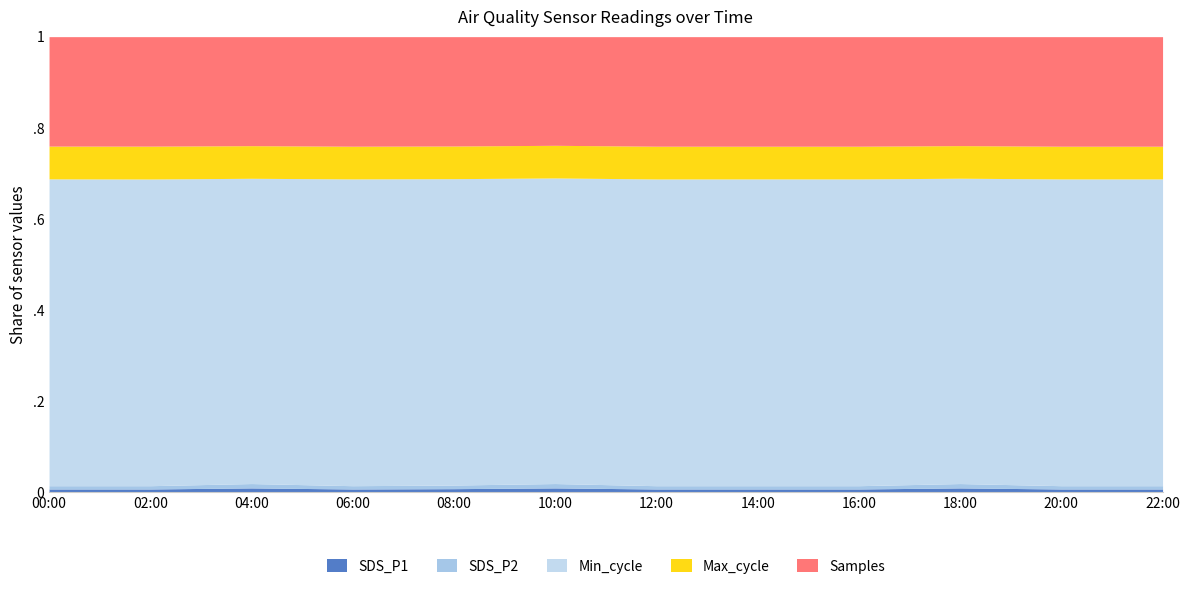

Reading left to right, list all the values displayed in this chart.

SDS_P1: 00:00=0.3	02:00=0.3	04:00=0.4	06:00=0.3	08:00=0.3	10:00=0.4	12:00=0.3	14:00=0.3	16:00=0.3	18:00=0.4	20:00=0.3	22:00=0.3
SDS_P2: 00:00=0.3	02:00=0.3	04:00=0.4	06:00=0.3	08:00=0.3	10:00=0.4	12:00=0.3	14:00=0.3	16:00=0.3	18:00=0.4	20:00=0.3	22:00=0.3
Min_cycle_norm: 00:00=28.0	02:00=28.0	04:00=28.0	06:00=28.0	08:00=28.0	10:00=28.0	12:00=28.0	14:00=28.0	16:00=28.0	18:00=28.0	20:00=28.0	22:00=28.0
Max_cycle_norm: 00:00=20056.0	02:00=20118.0	04:00=20062.0	06:00=20009.0	08:00=20013.0	10:00=20047.0	12:00=20051.0	14:00=20005.0	16:00=20027.0	18:00=20044.0	20:00=20016.0	22:00=20017.0
Samples_norm: 00:00=6284487.0	02:00=6290046.0	04:00=6293238.0	06:00=6292791.0	08:00=6288266.0	10:00=6265408.0	12:00=6293232.0	14:00=6292557.0	16:00=6292712.0	18:00=6288554.0	20:00=6293019.0	22:00=6292370.0